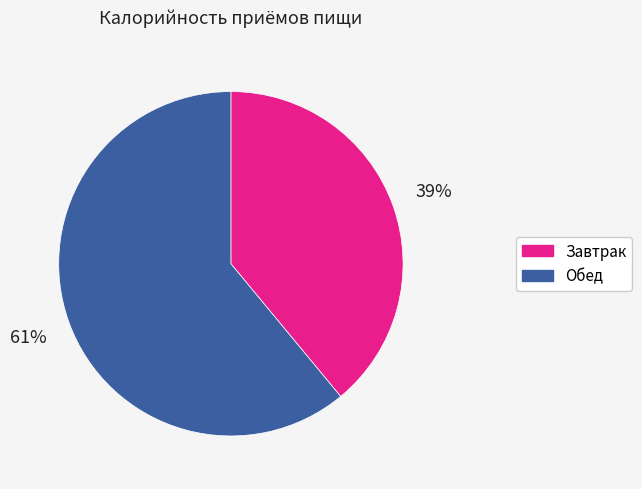

What is the majority slice?

Обед